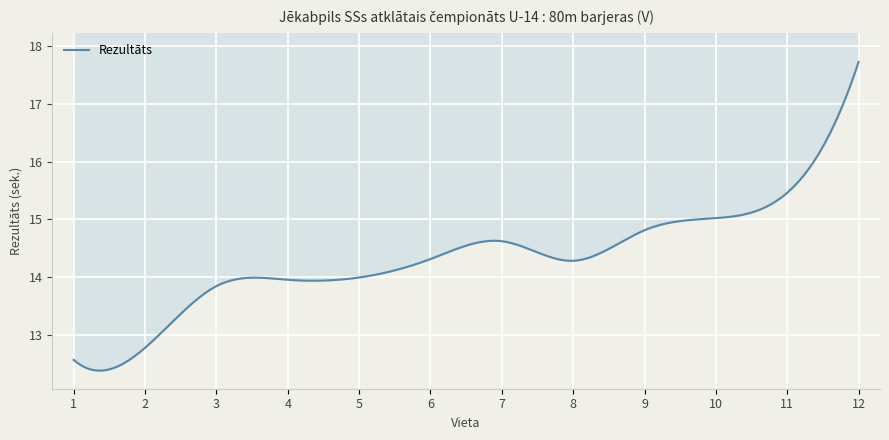

What is the difference between the second highest and second lowest values?

2.7